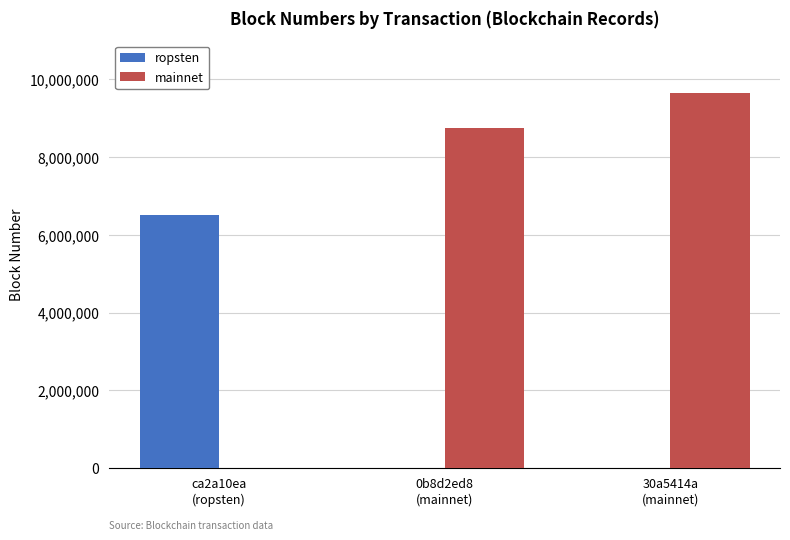

Count the ropsten values in the range 0 to 6510960.

3